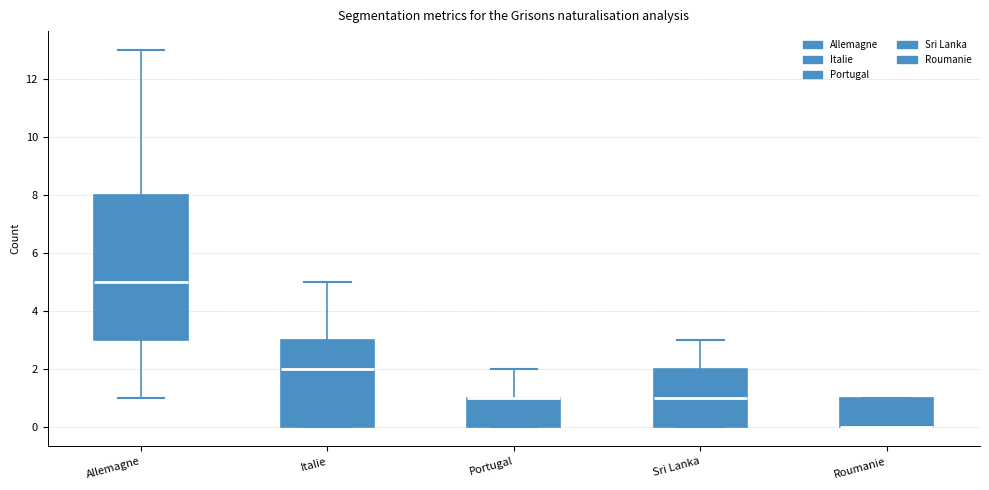

Which box is the tallest, from its lower edge to its upper edge?

Allemagne